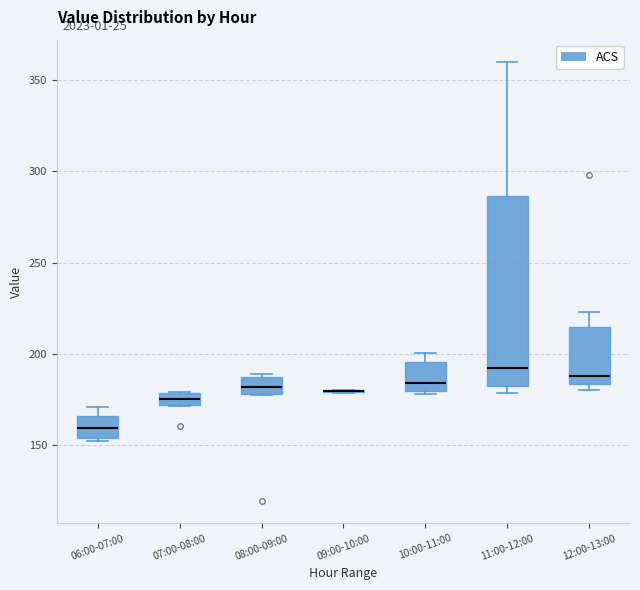

Comparing the boxes themselves (not the whiskers), which one is the tallest?

11:00-12:00